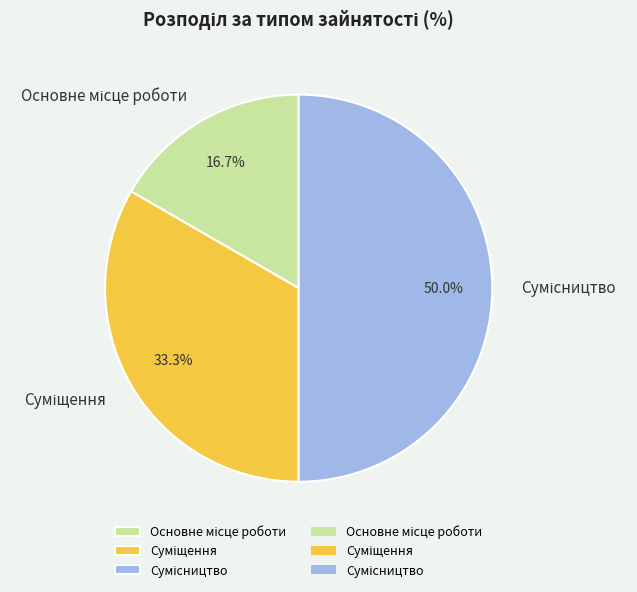

Does Суміщення account for over 50% of the chart?

No